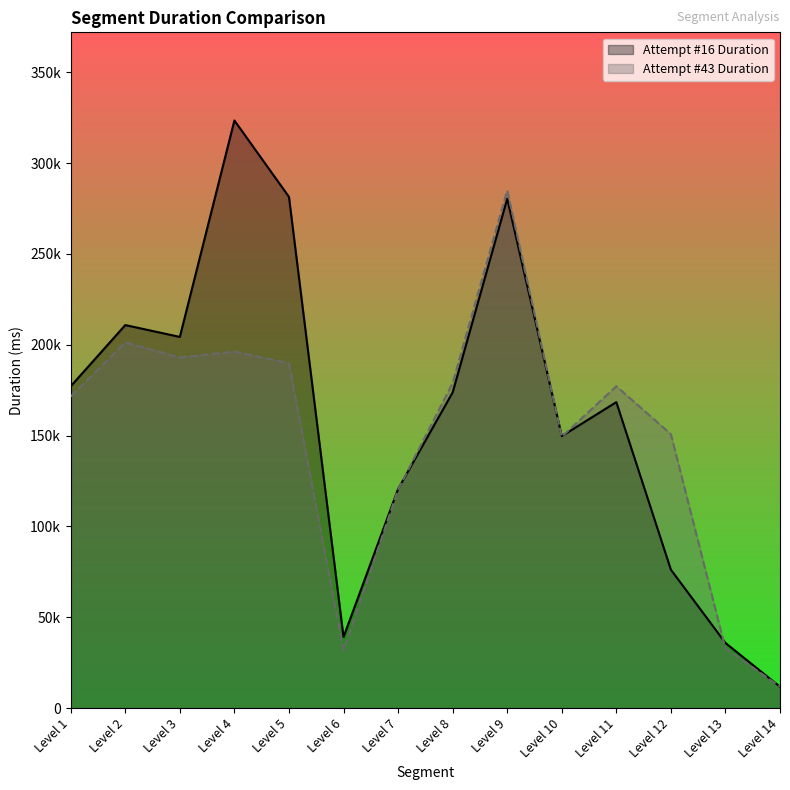

Rank the series at Level 8 from lowest to highest value.

Attempt #16 Duration, Attempt #43 Duration